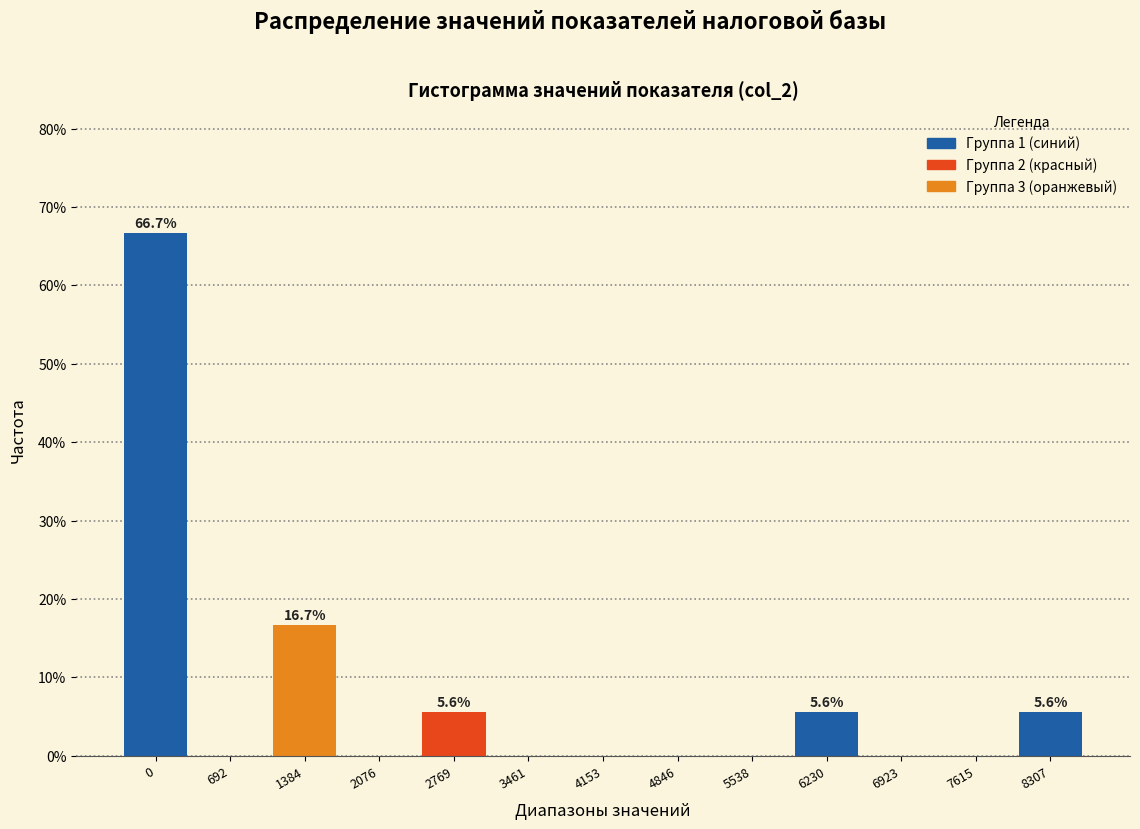

Reading right to left, what are all the values shown in this chart?

8307=5.6	7615=0.0	6923=0.0	6230=5.6	5538=0.0	4846=0.0	4153=0.0	3461=0.0	2769=5.6	2076=0.0	1384=16.7	692=0.0	0=66.7